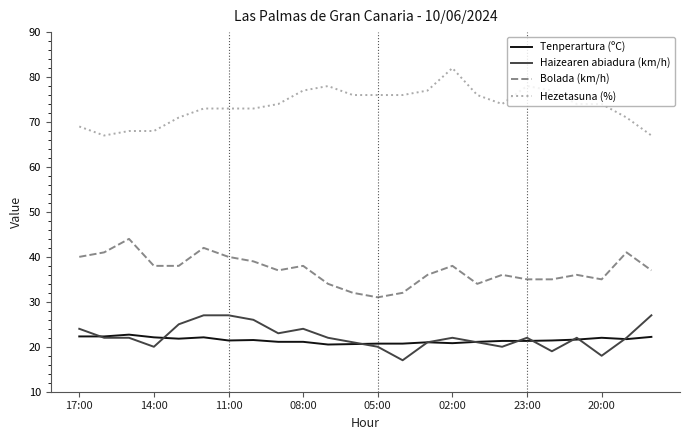

What is the maximum value shown in the chart?

82.0